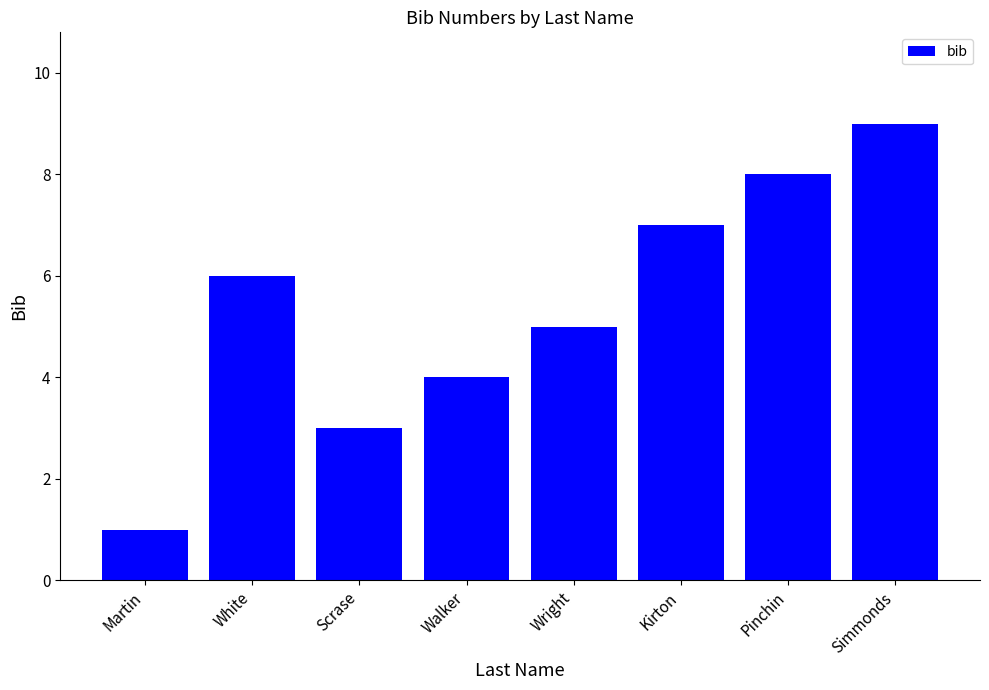

The chart shows a value of 2 at Walker. True or false?

False